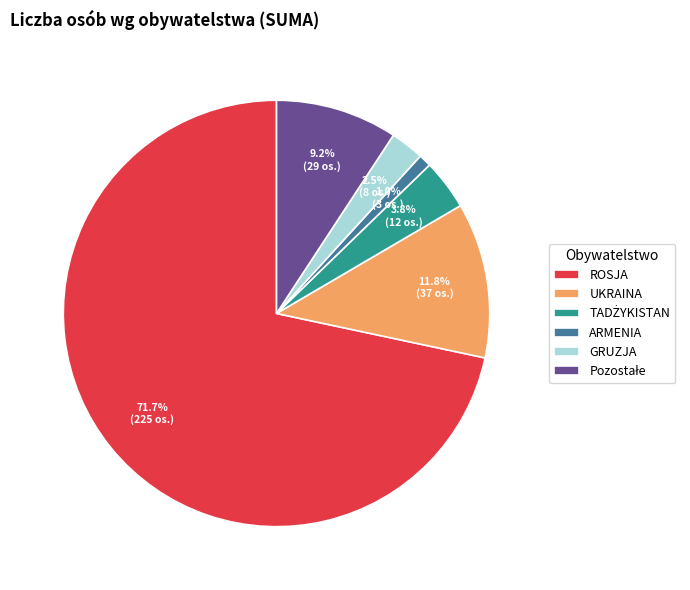

Does GRUZJA represent more than half of the total?

No